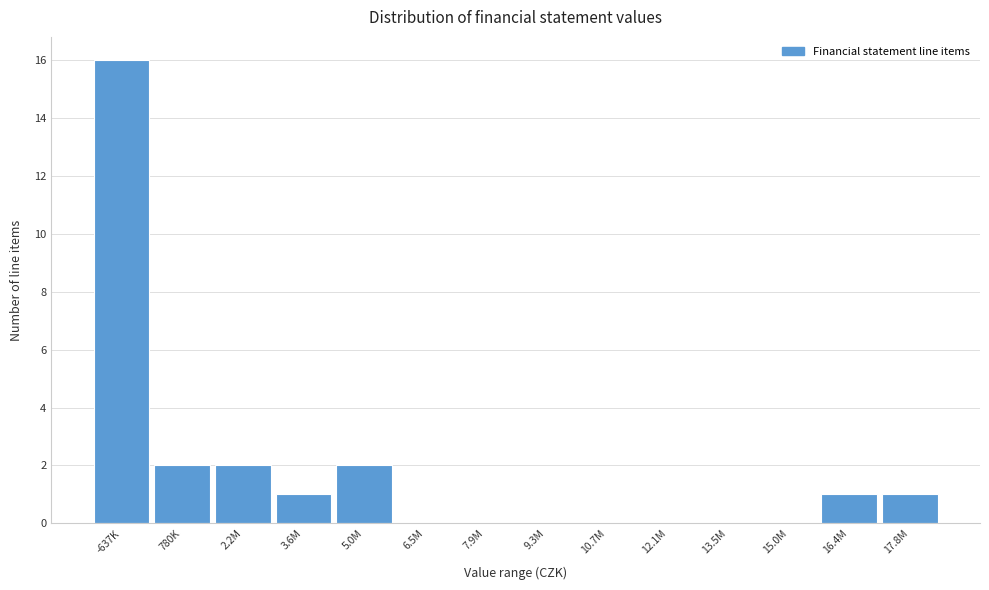

Reading left to right, list all the values displayed in this chart.

-637K=16	780K=2	2.2M=2	3.6M=1	5.0M=2	6.5M=0	7.9M=0	9.3M=0	10.7M=0	12.1M=0	13.5M=0	15.0M=0	16.4M=1	17.8M=1